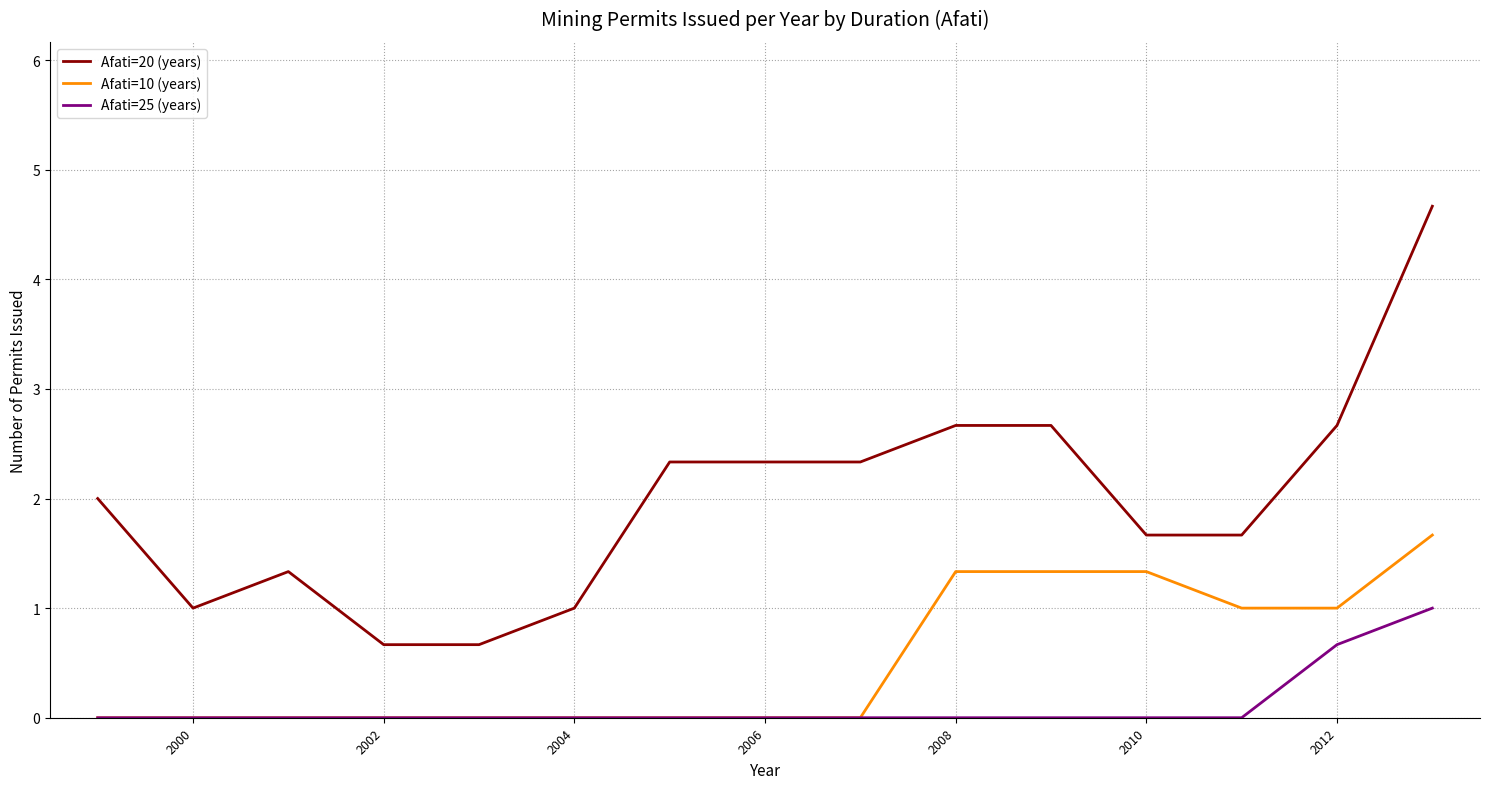

True or false: Afati=10 (years) and Afati=20 (years) intersect in this chart.

False